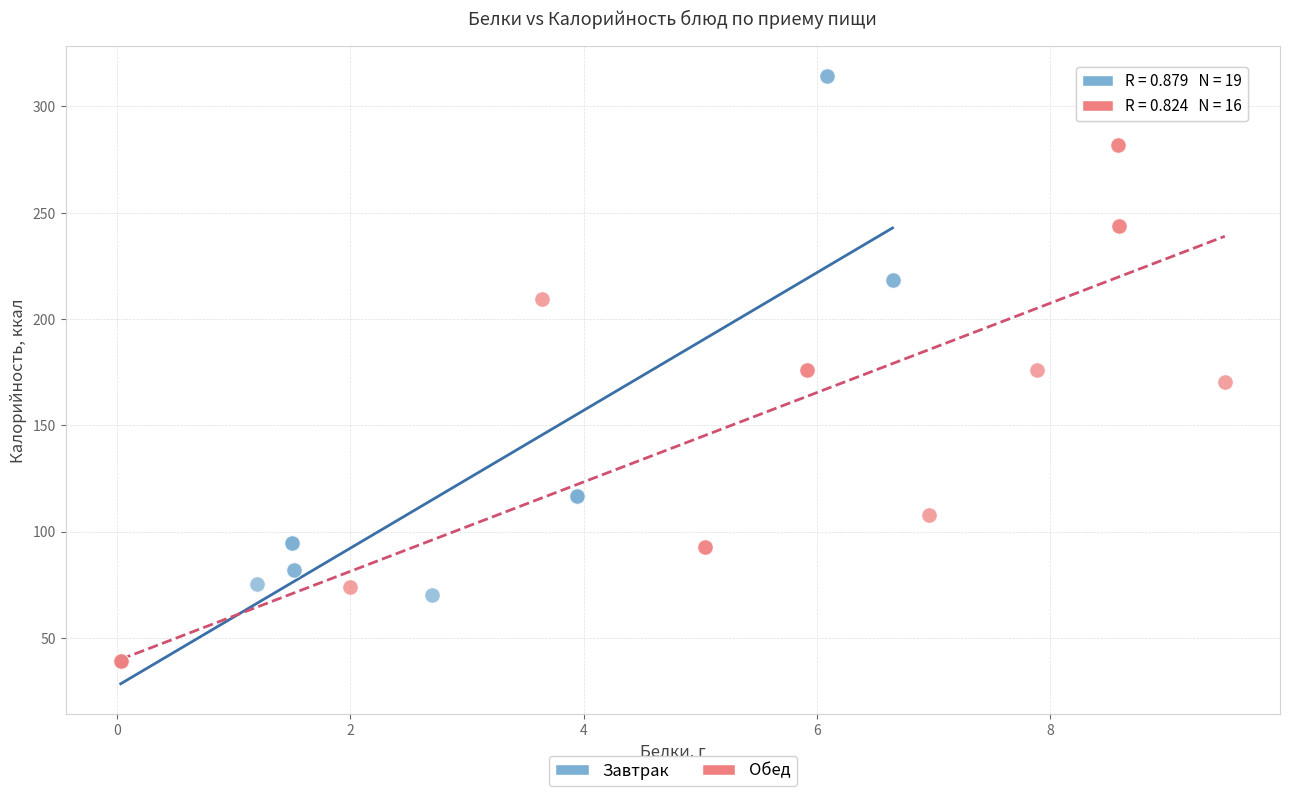

Which series has the largest Y range (max minus min)?

Завтрак